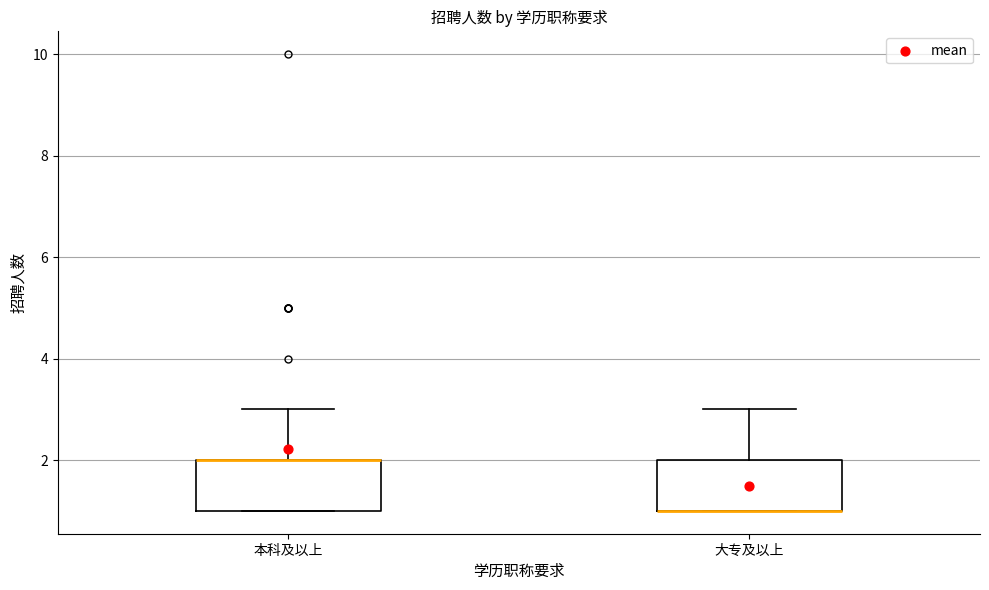

Reading left to right, transcribe this box plot: for each box, give where its median line is, the range the box spans, and where its two whiskers end, as read against the y-axis. The values are not printed on the chart, so give them approximately, as read against the axis.

本科及以上: median 2 (drawn on the box's upper edge), box 1 to 2, whiskers 1 to 3
大专及以上: median 1 (drawn on the box's lower edge), box 1 to 2, whiskers 1 to 3